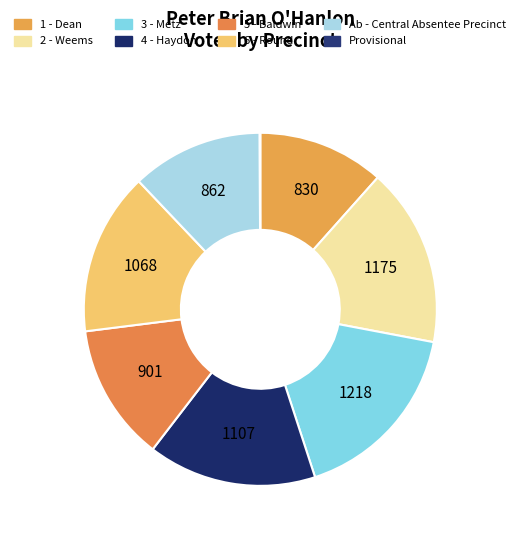

Approximately how many times larger is the value at 2 - Weems compared to 5 - Baldwin?

1.3